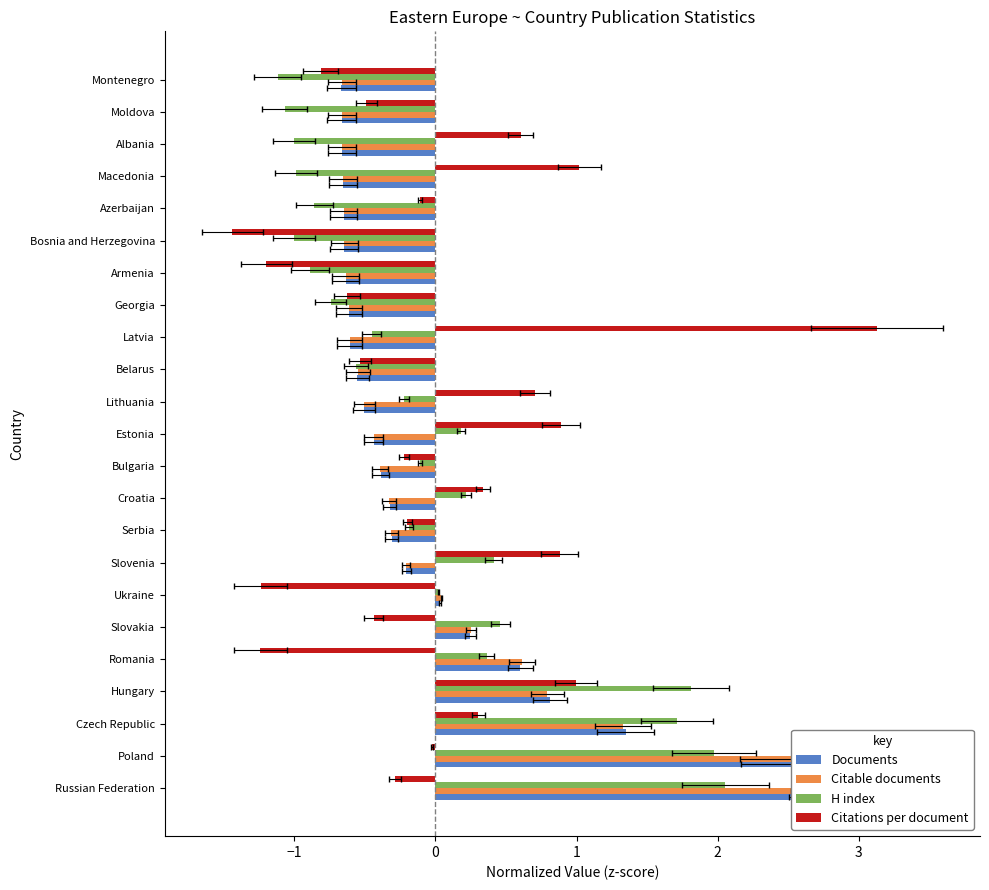

What is the value of the H index bar at the 5th from the left?

0.4